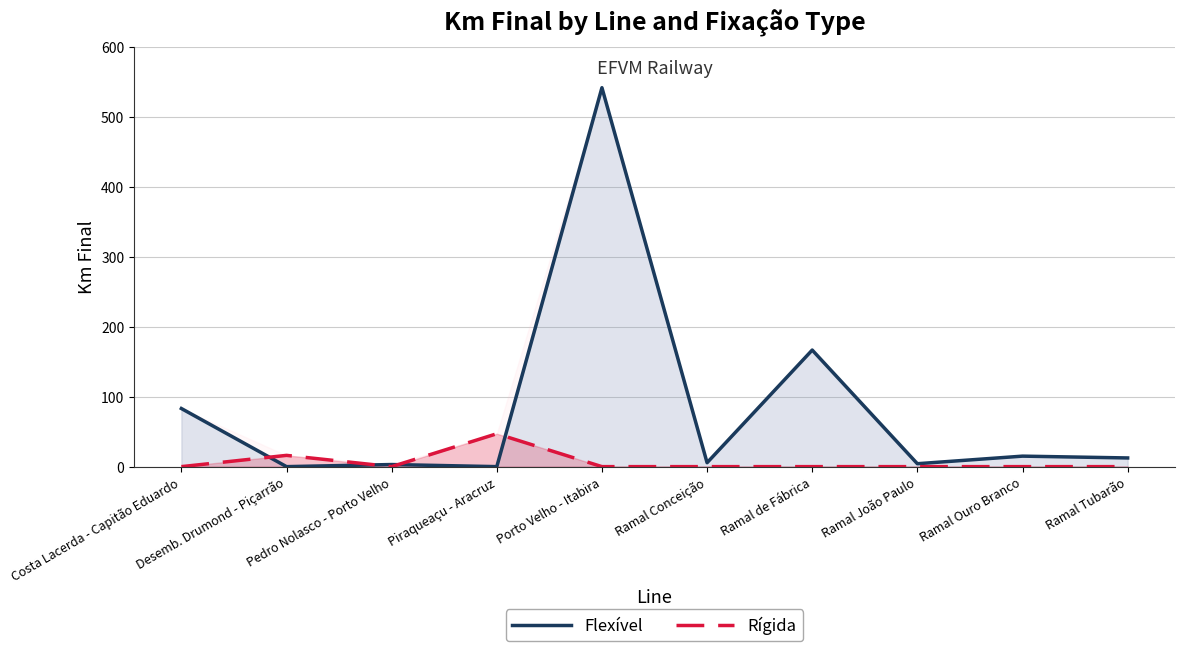

List the series in order of their overall mean, lowest first.

Rígida, Flexível